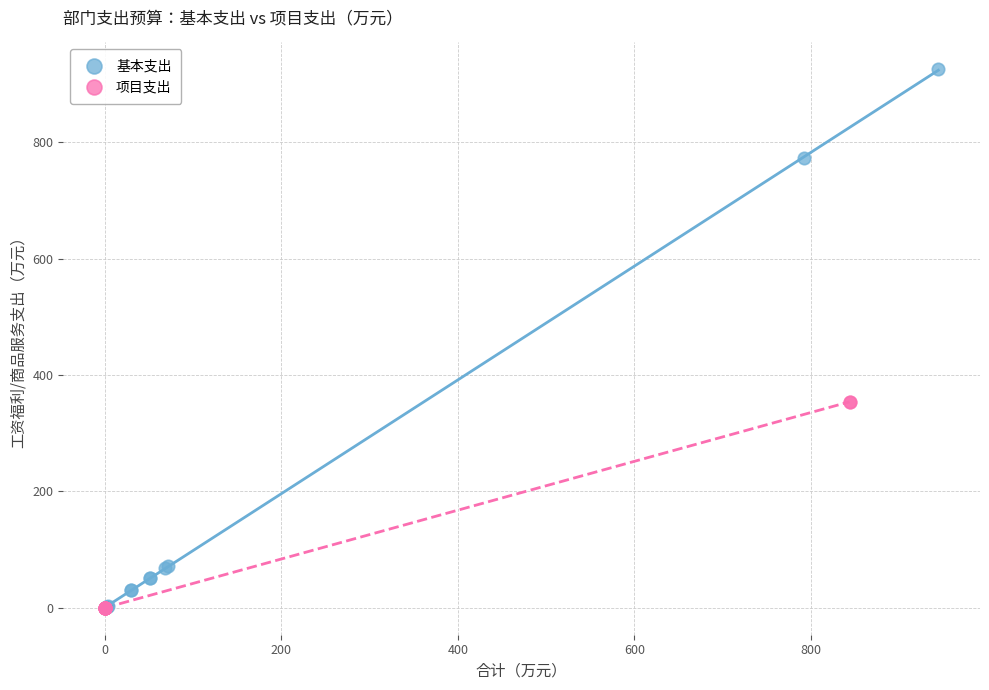

Which series reaches the maximum Y coordinate?

基本支出